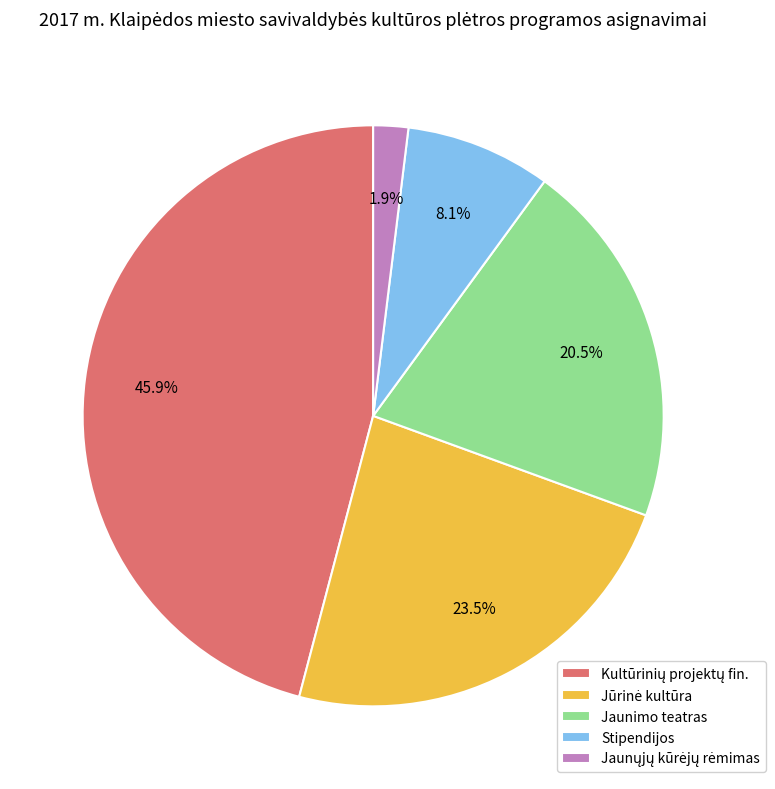

What portion of the pie excludes Stipendijos?

91.9%